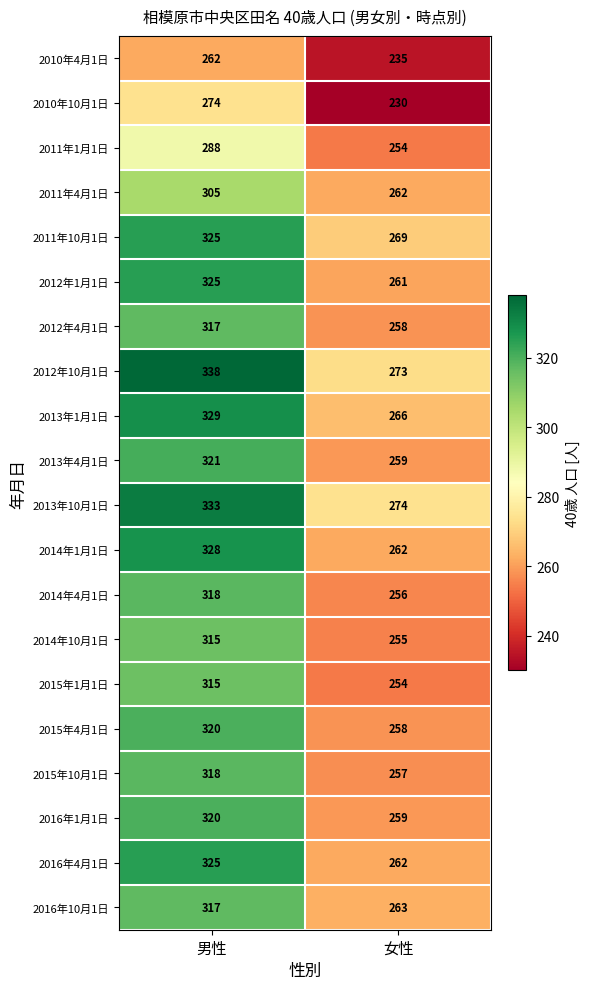

What is the average value of the 2011年10月1日 series?

297